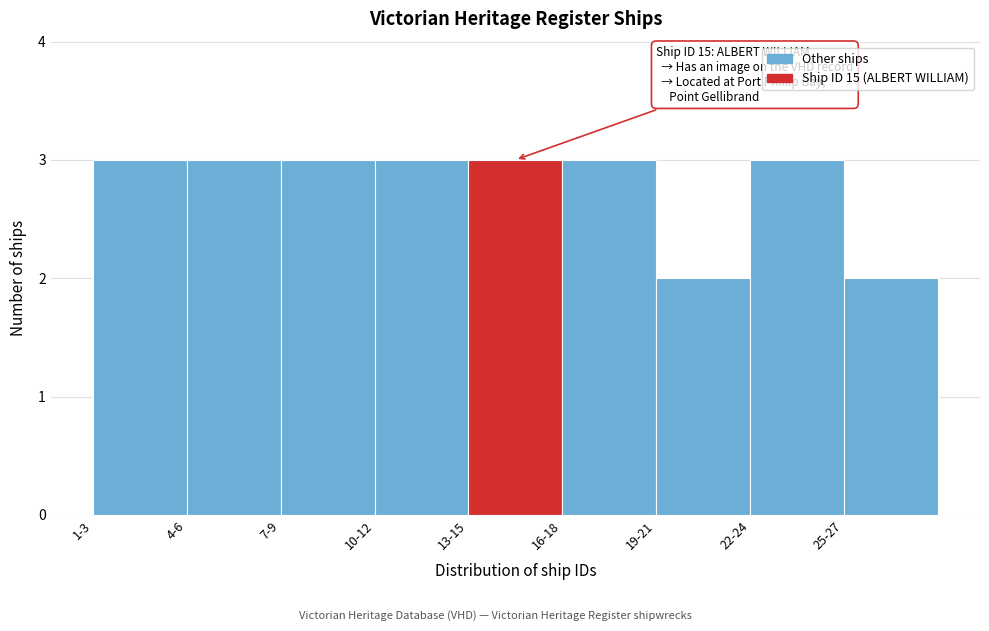

Reading left to right, transcribe all the data shown in this chart.

3	3	3	3	3	3	2	3	2